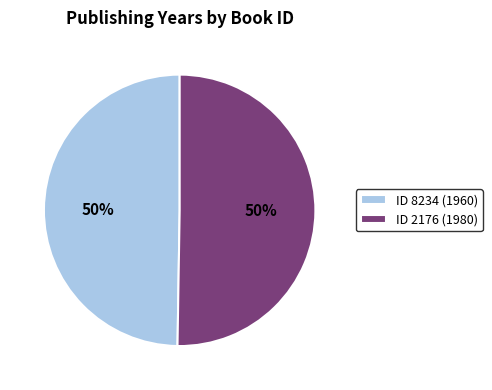

How many slices are in this pie chart?

2